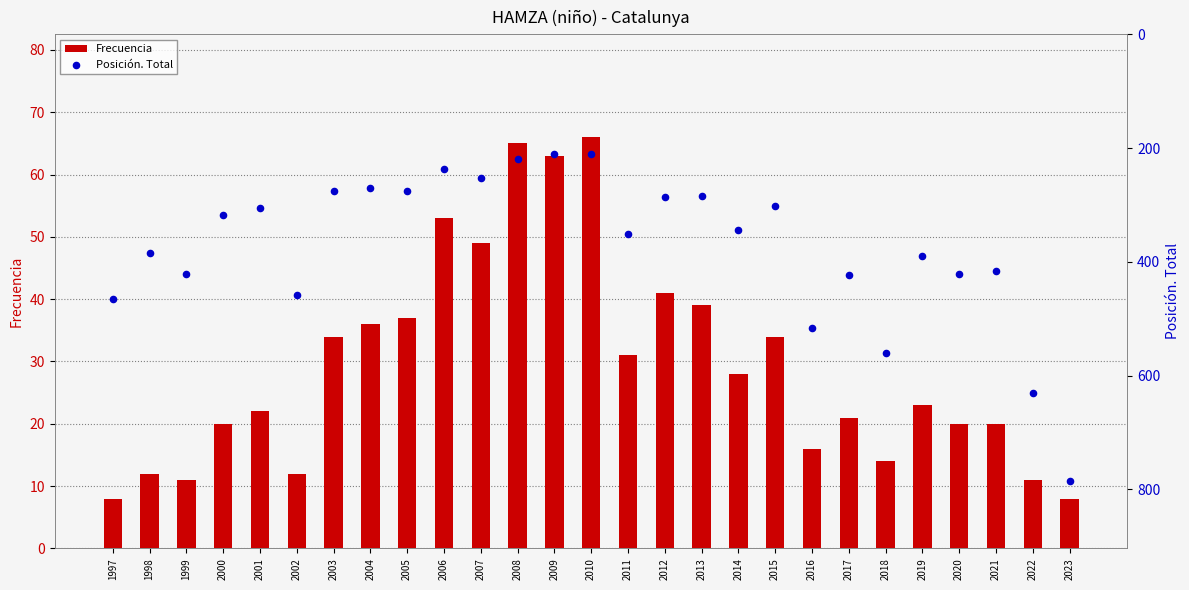

Is the value of Frecuencia at 2020 greater than the value of Posición. Total at 2006?

No